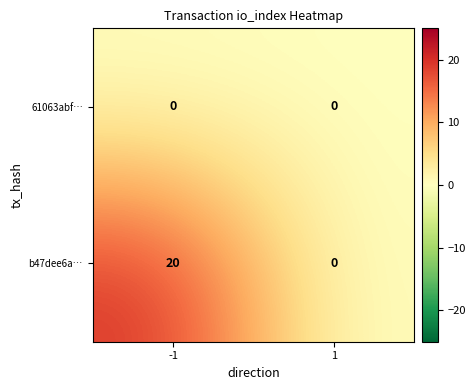

Count the number of data series in this chart.

2